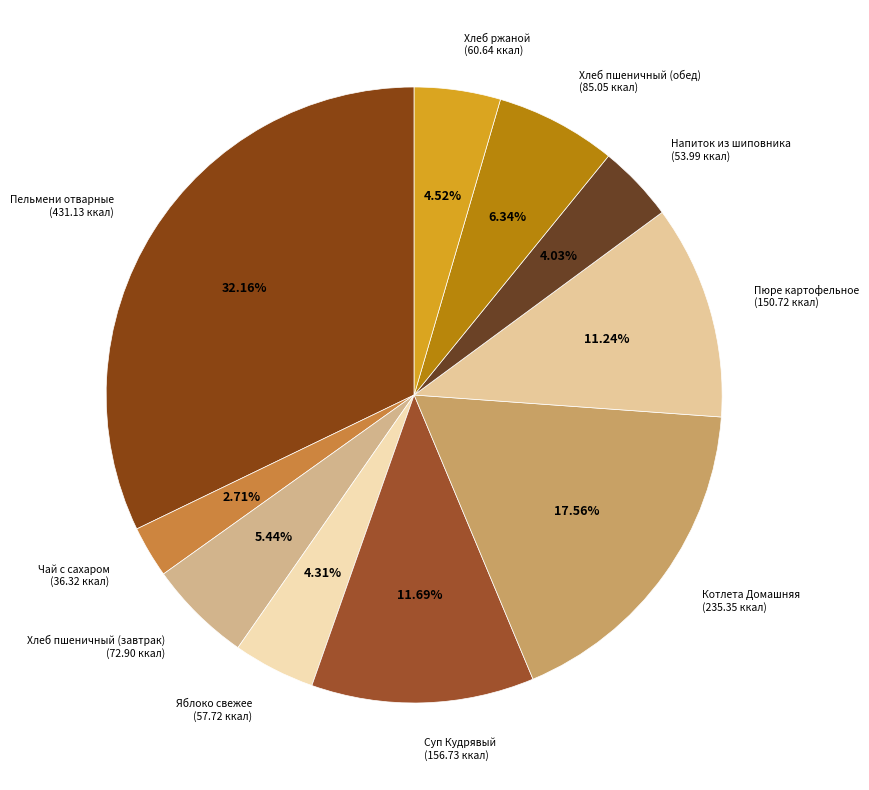

Which category has the biggest portion of the pie?

Пельмени отварные